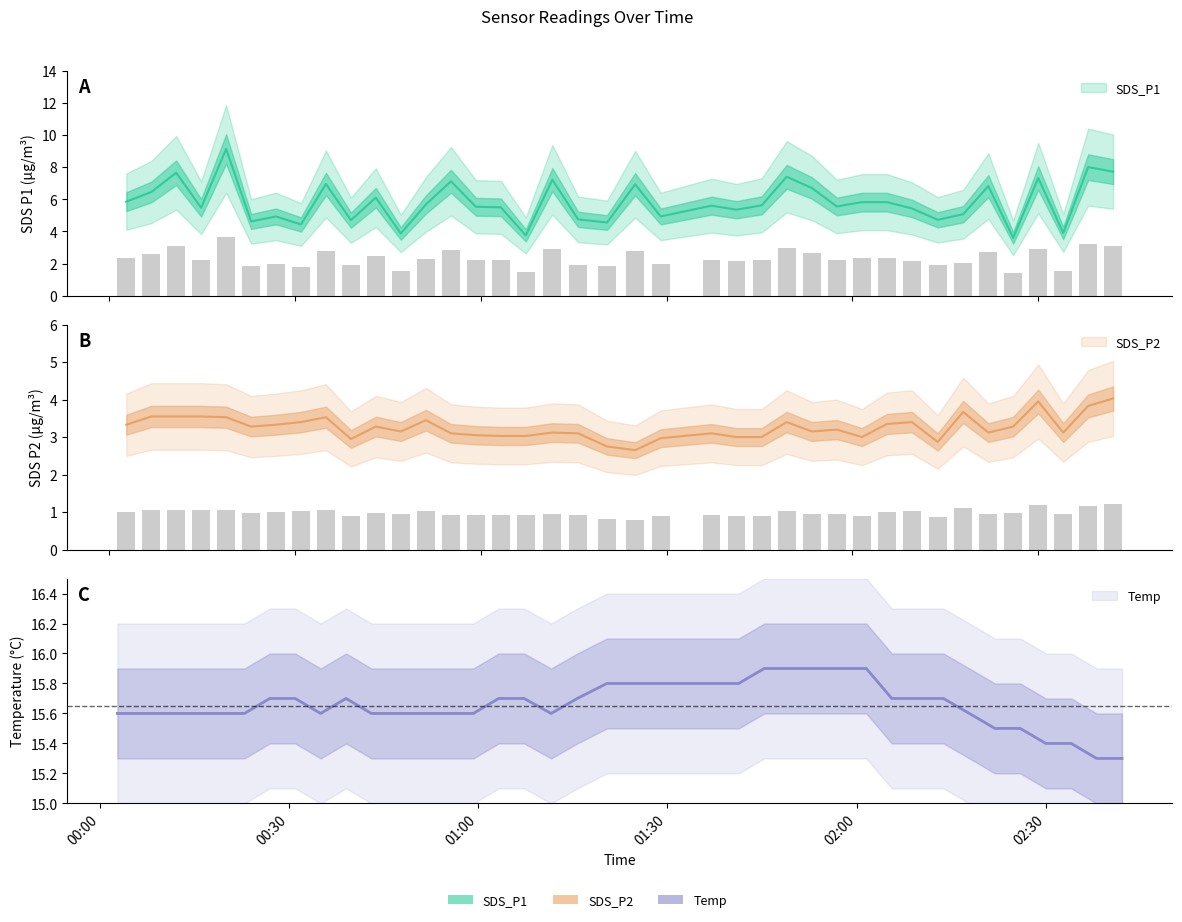

What is the total value across all series at 2023/07/27 00:35:01?

26.1